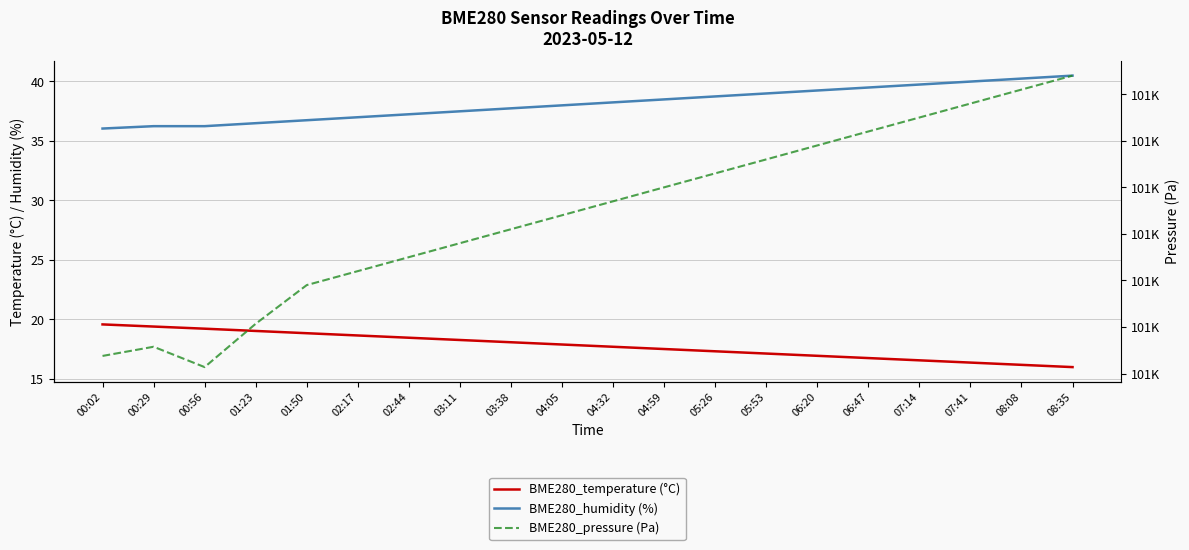

What is the maximum value for BME280_pressure (Pa)?

100724.0